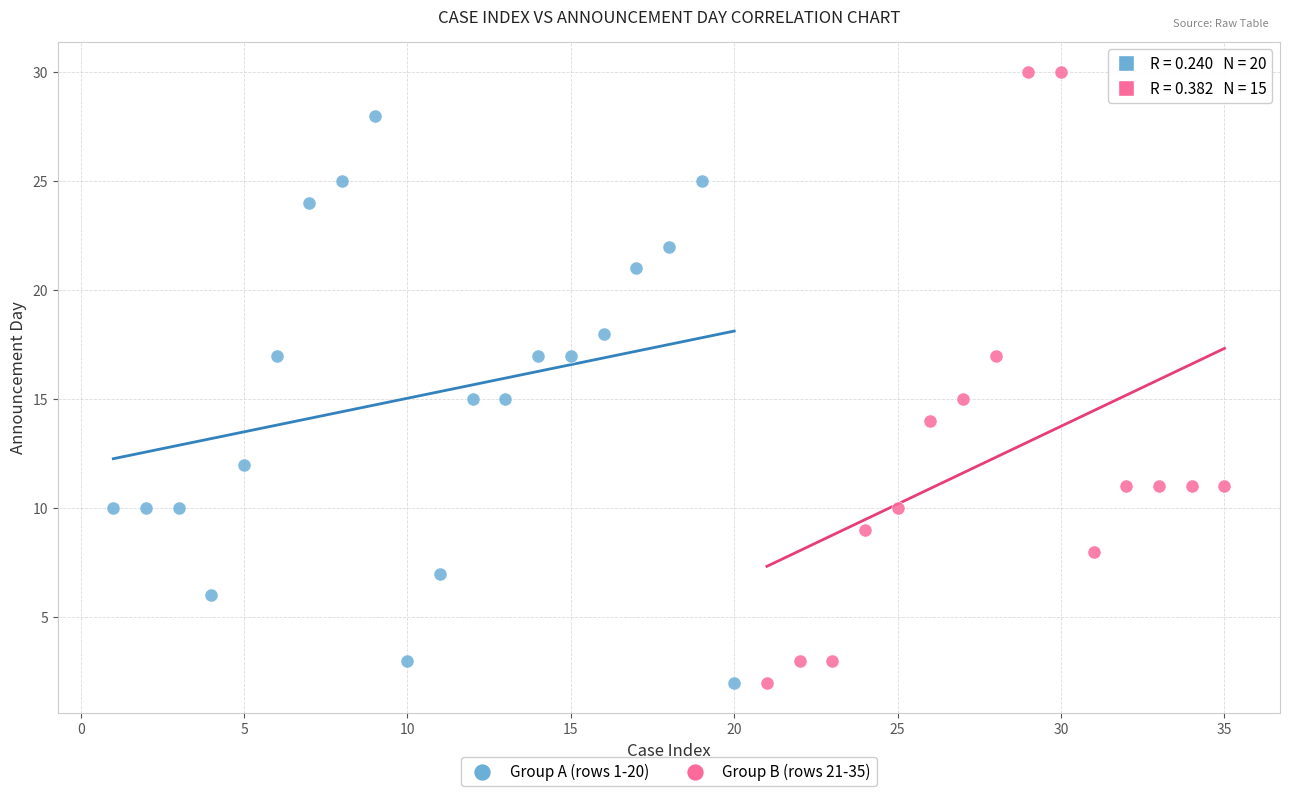

What are all the series names shown in the legend?

Group A (rows 1-20), Group B (rows 21-35)